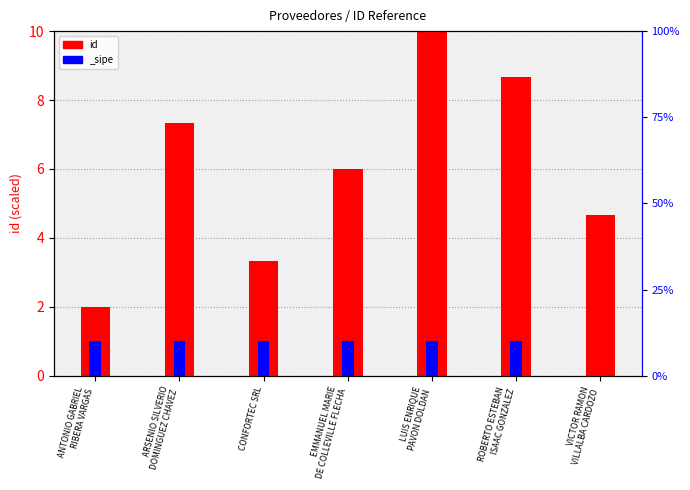

At which category does the chart reach its minimum across all series?

ANTONIO GABRIEL
RIBERA VARGAS